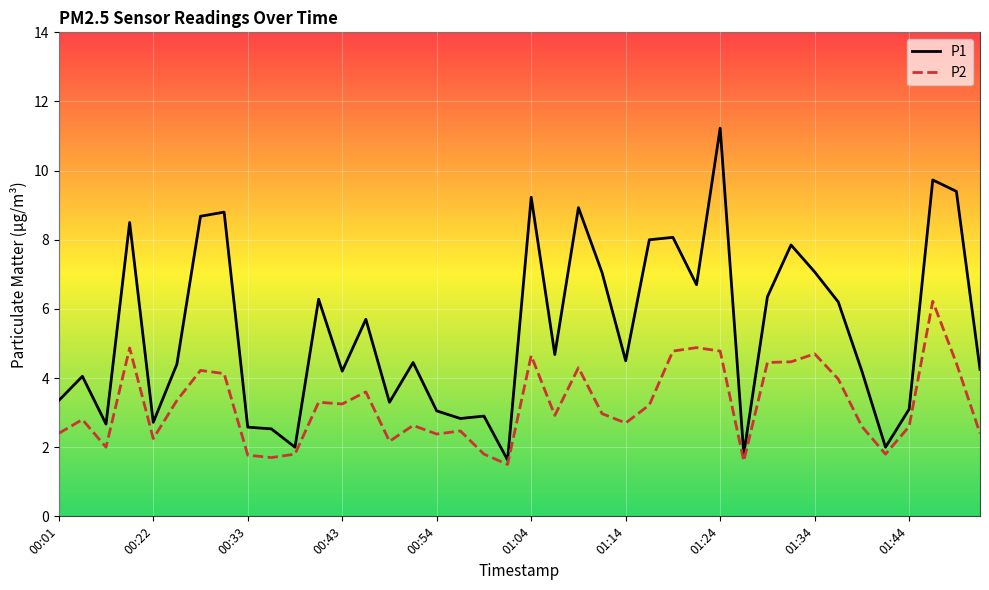

True or false: P1 and P2 intersect in this chart.

False